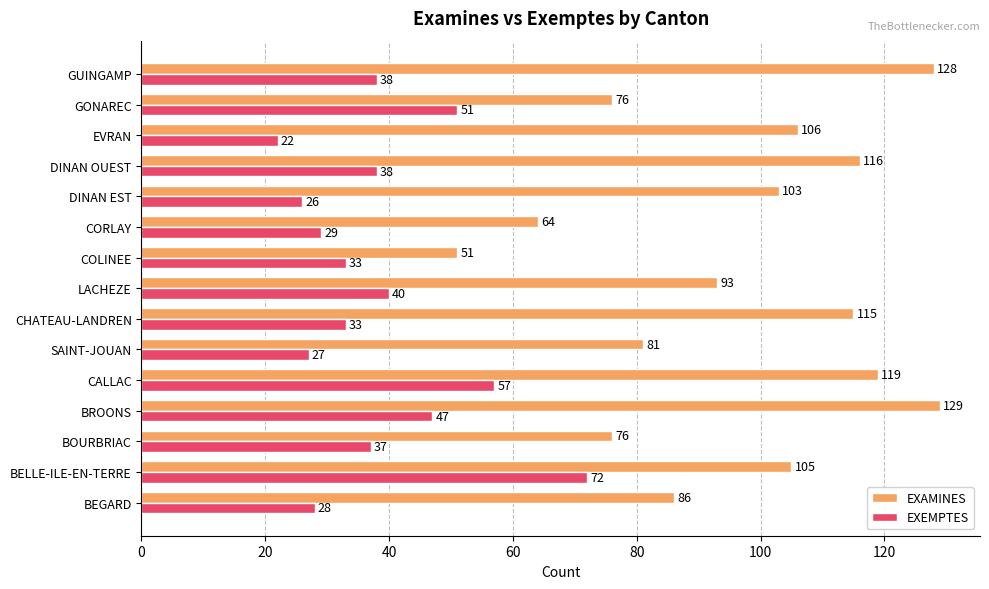

At which category does the chart reach its peak across all series?

BROONS